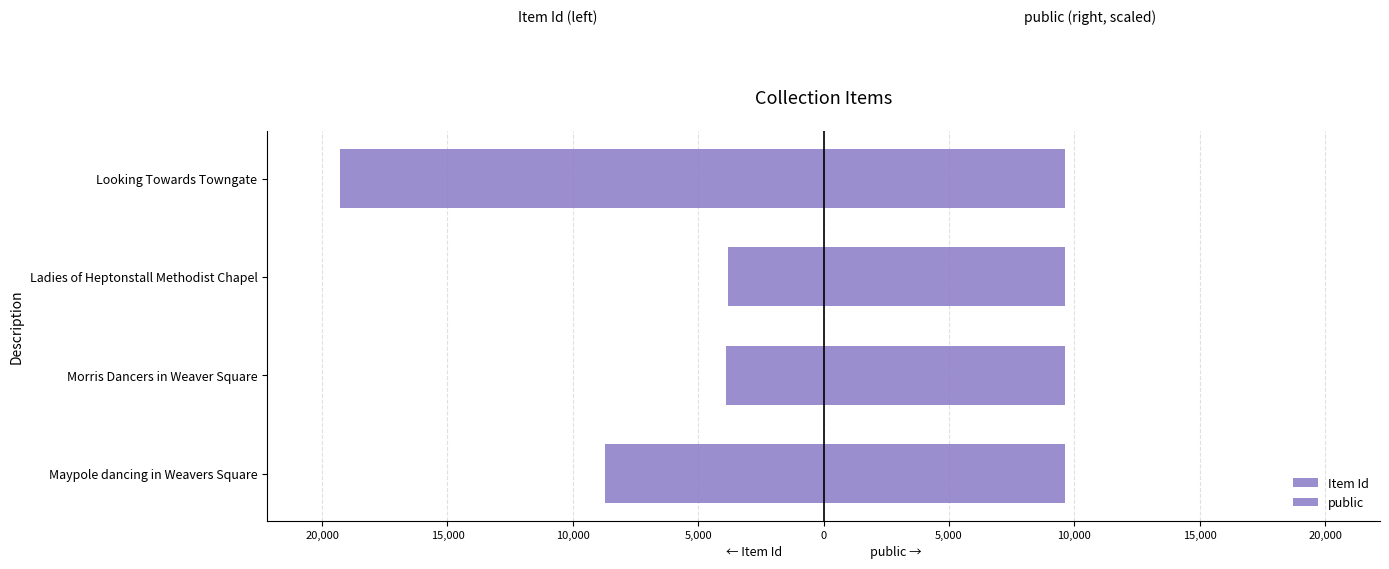

Which series has the largest total across all categories?

public